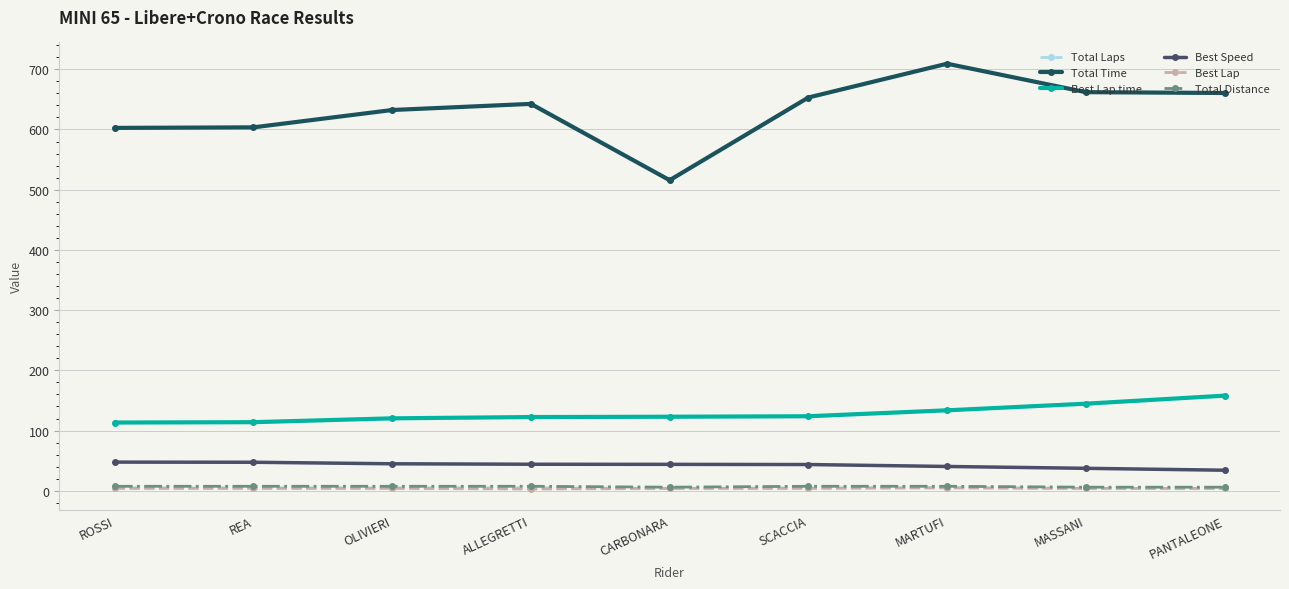

True or false: Total Time has more than 1 interior local peaks.

True